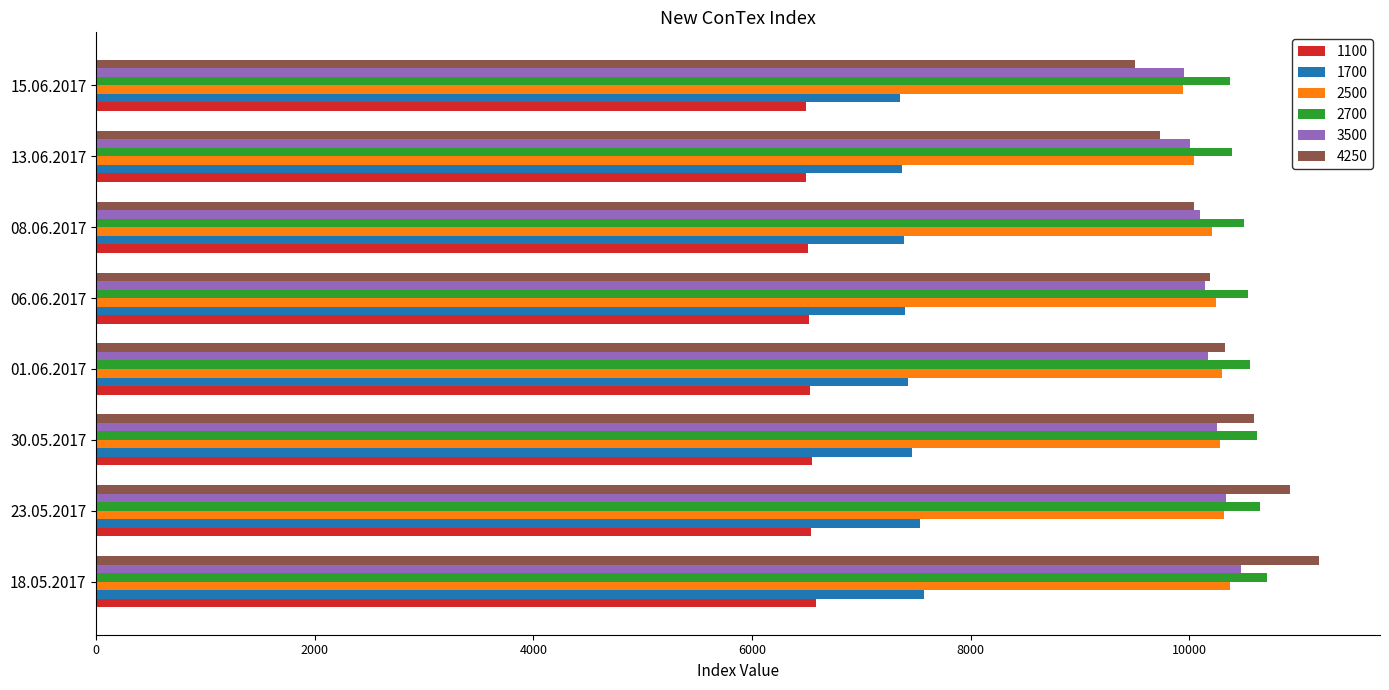

The value of 2500 at 13.06.2017 is 10043. True or false?

True